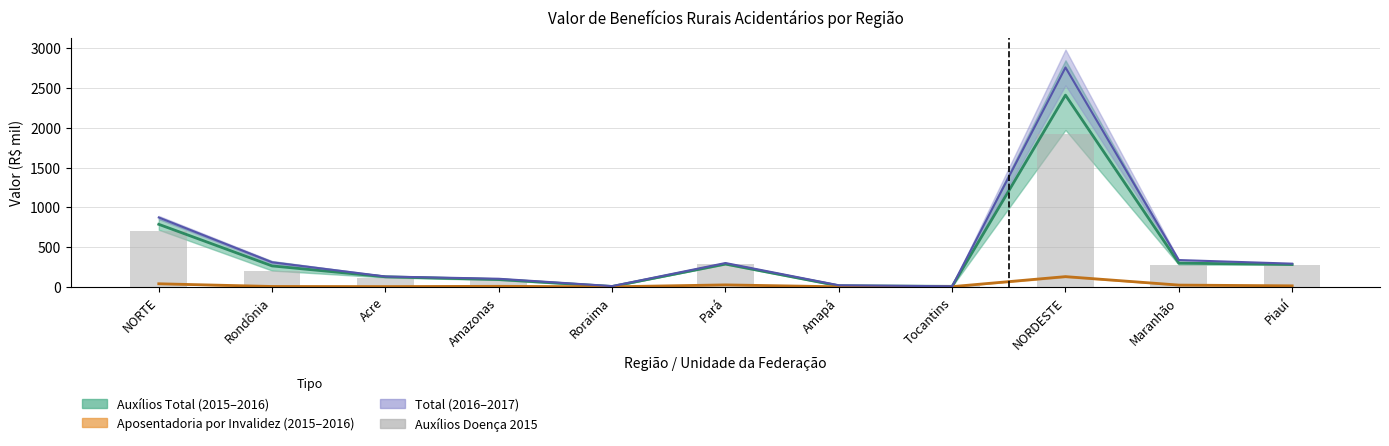

What is the difference between the values at Acre and Amazonas?

24